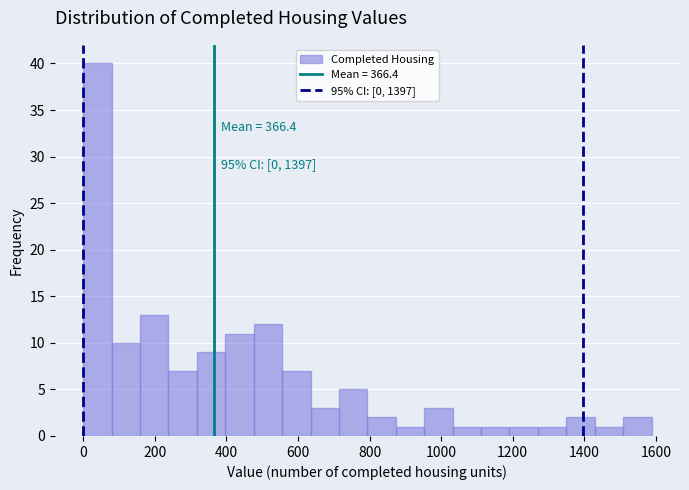

Around what value on the x-axis is the tallest bar? Give the approximate position of its centre, as read against the axis.

40